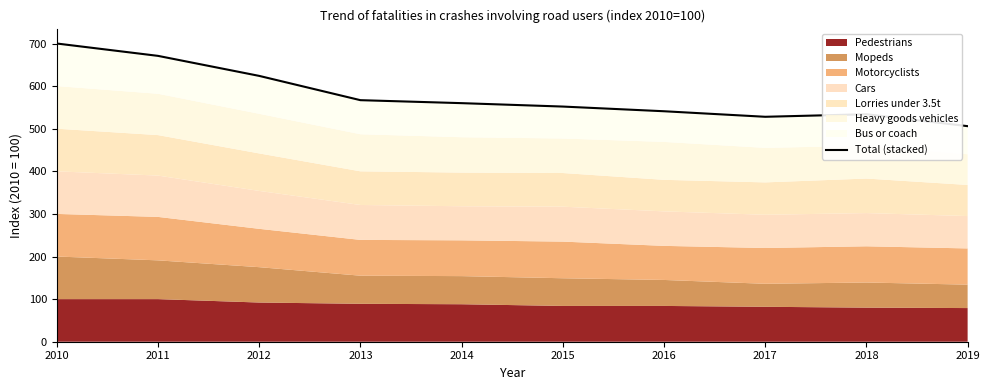

True or false: there are more than 2 points higher than both neighbors.

False